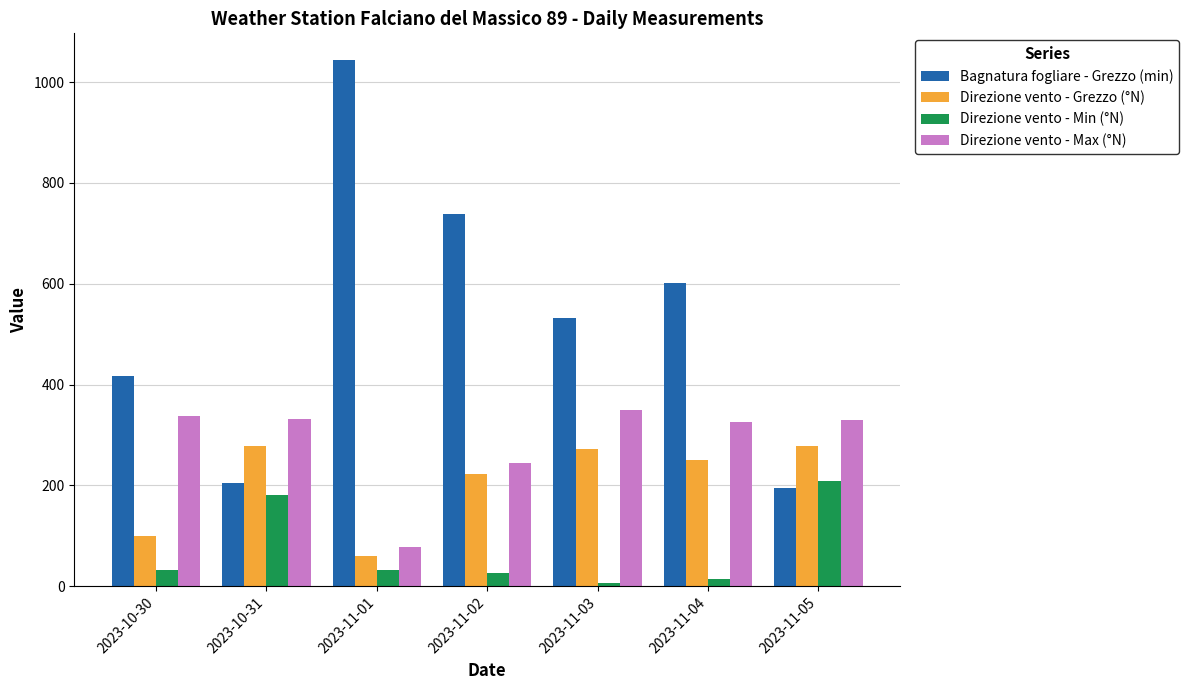

Count the number of data series in this chart.

4